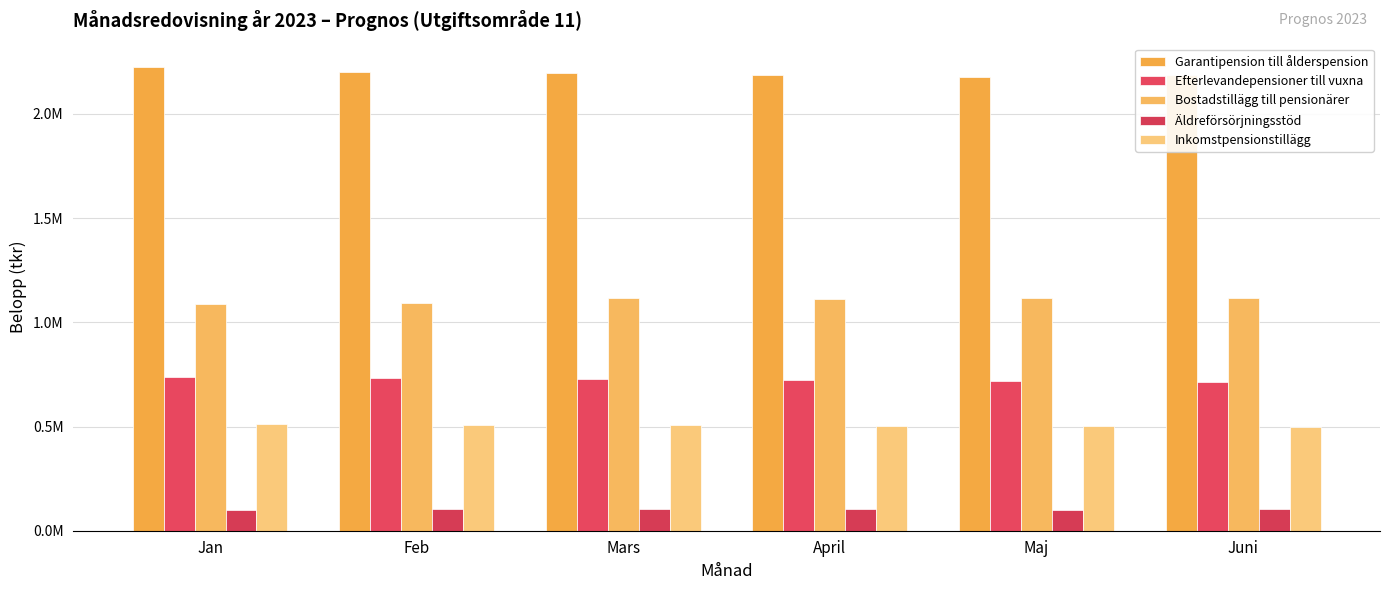

At which label does Inkomstpensionstillägg reach its minimum?

Juni